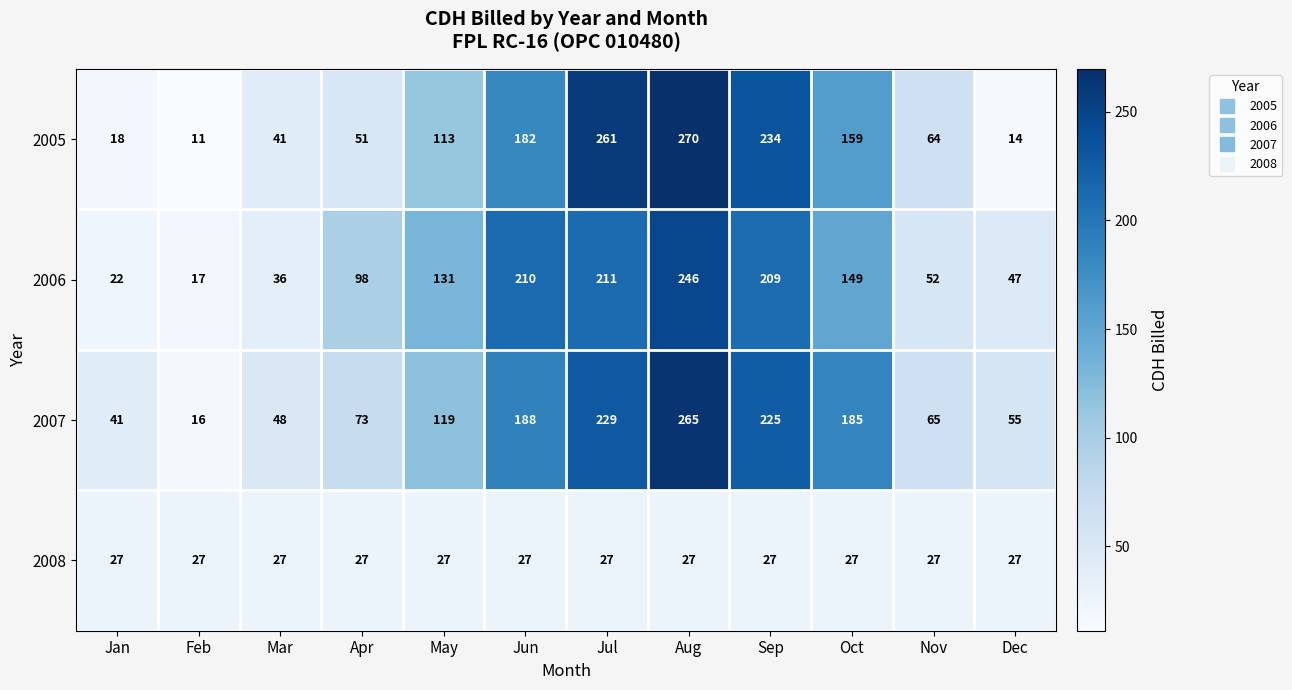

What is the maximum value shown in the chart?

270